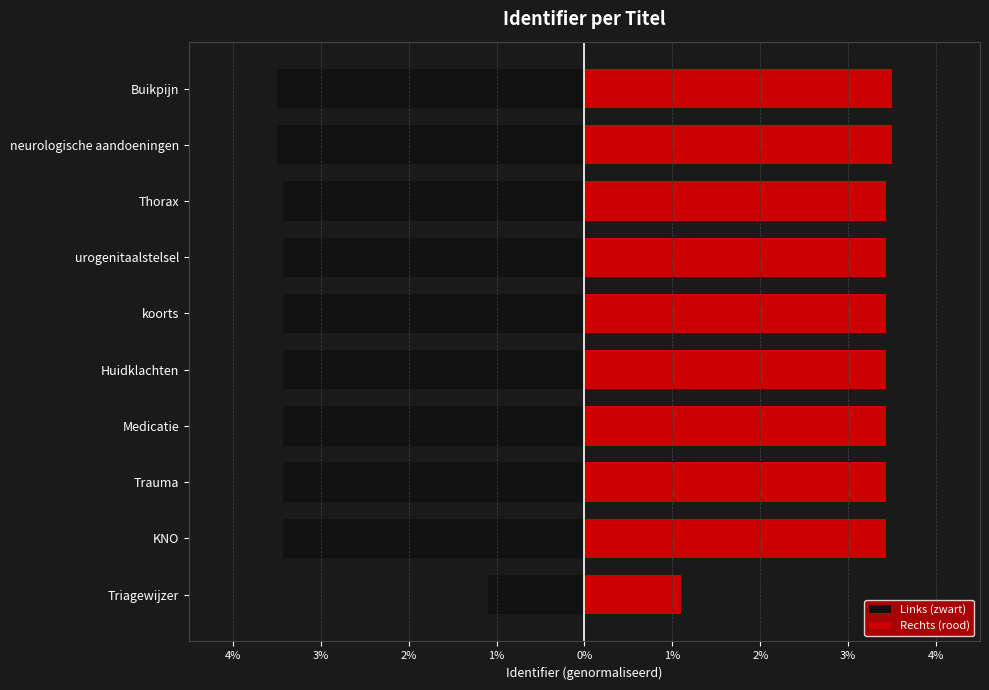

What is the sum of all Links (zwart) values?

-32.1